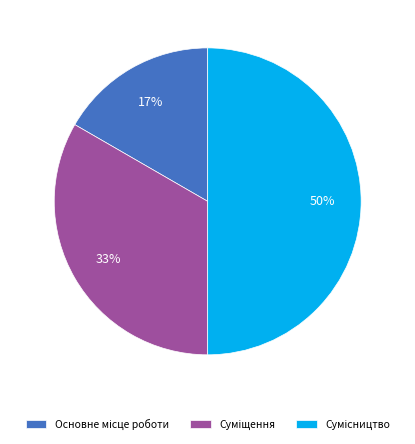

To the nearest percent, what is the average slice percentage?

33%